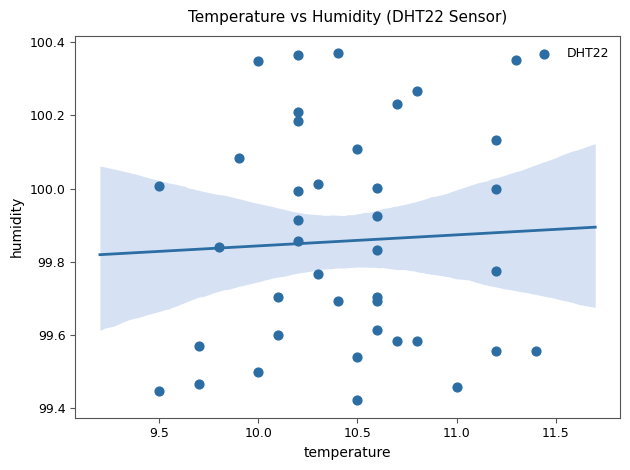

What is the range of X values (max minus min)?

1.9